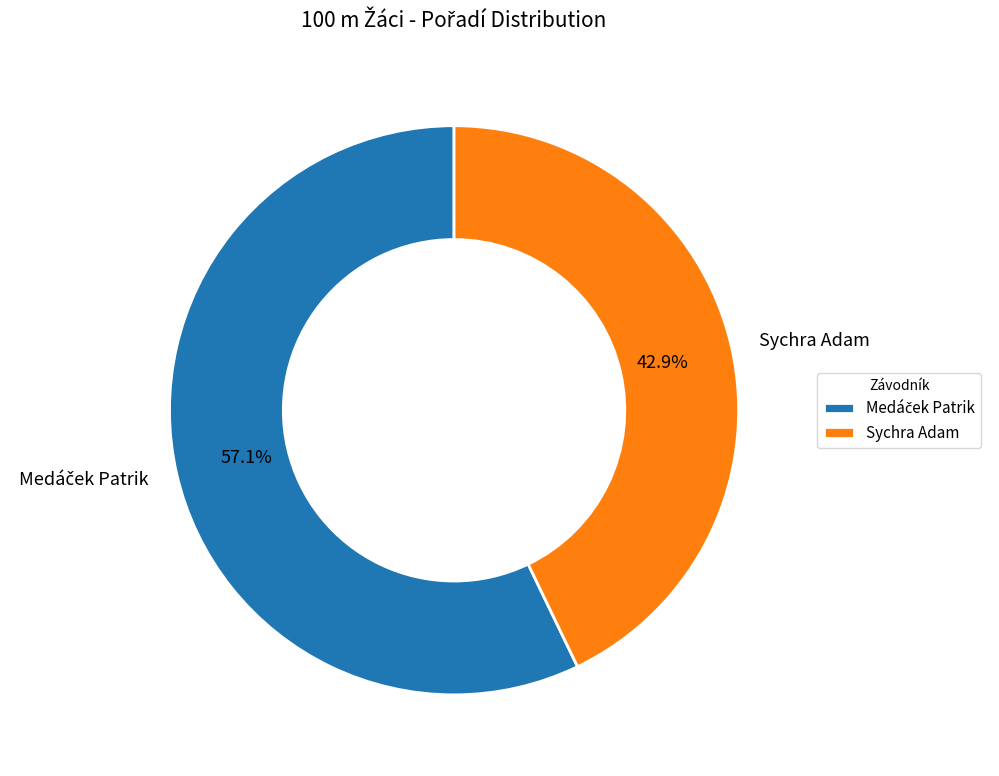

Does Sychra Adam represent more than half of the total?

No